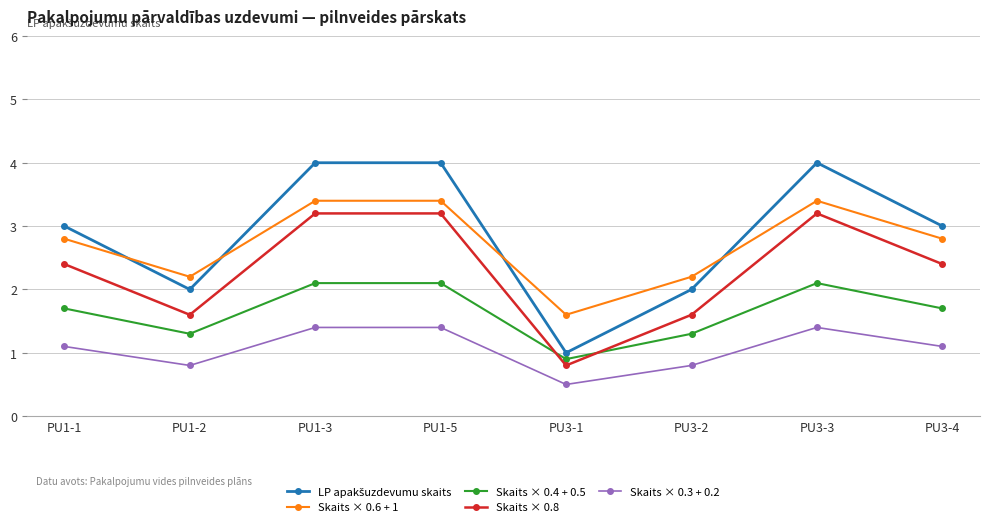

What is the greatest value displayed?

4.0